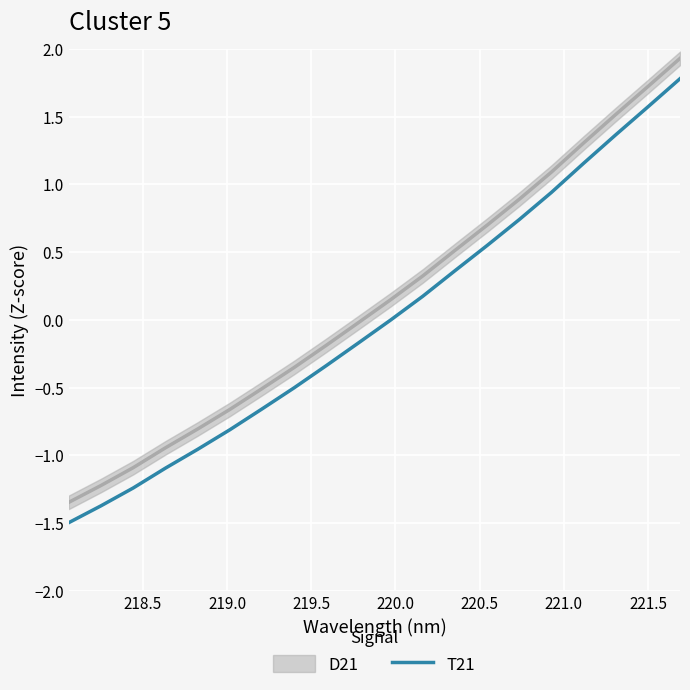

What is the maximum value for T21?

1.8